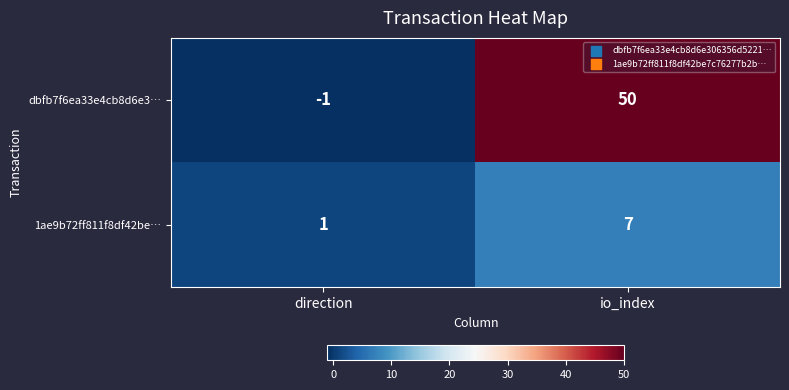

Where is 1ae9b72ff811f8df42be… nearest to the value 4?

direction